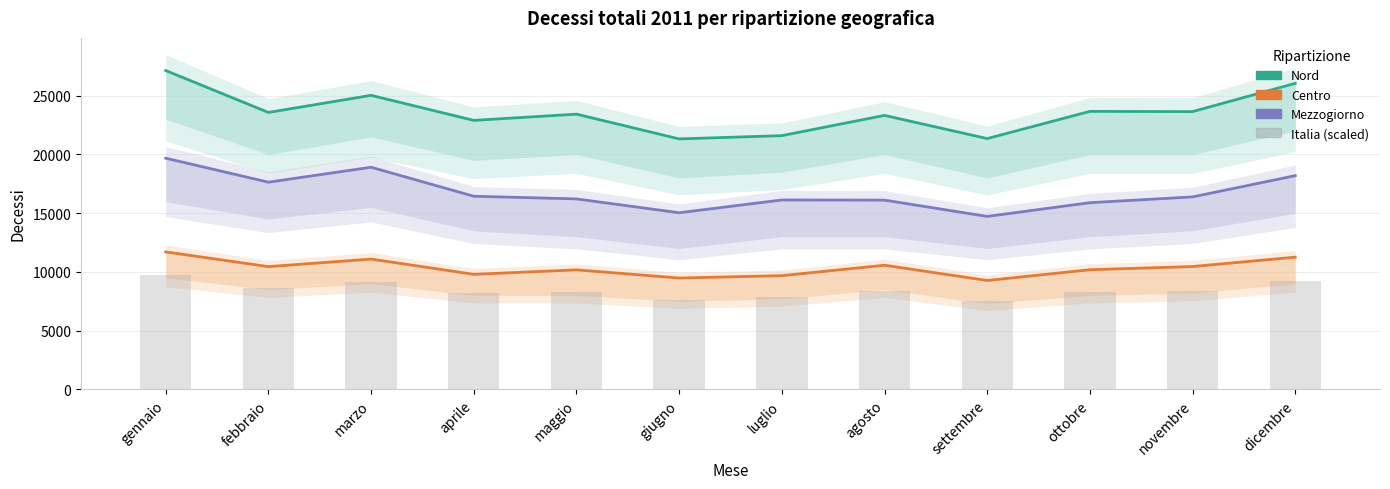

True or false: Mezzogiorno has a value of 14724.0 at settembre.

True